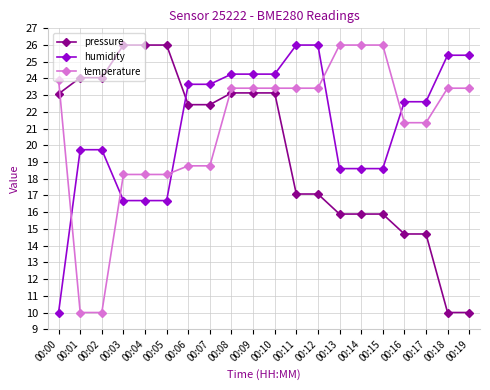

What is the spread (max minus min) of values at 00:00?

13.9